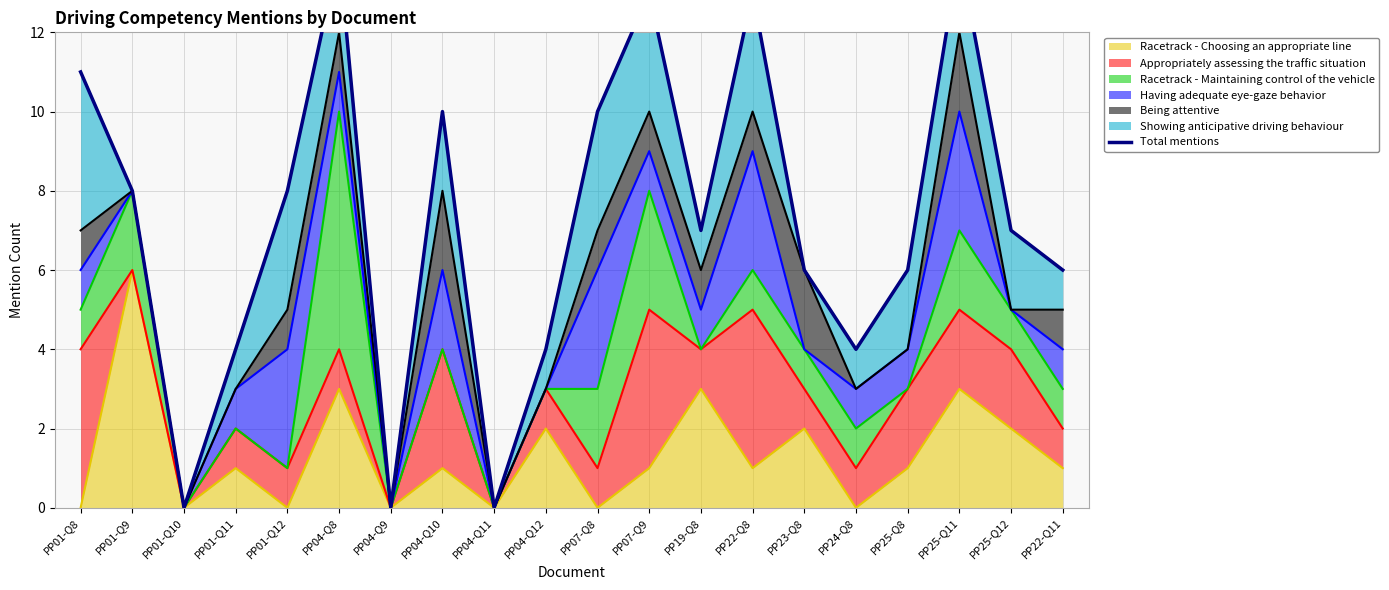

True or false: the data has more than 2 interior local peaks.

True